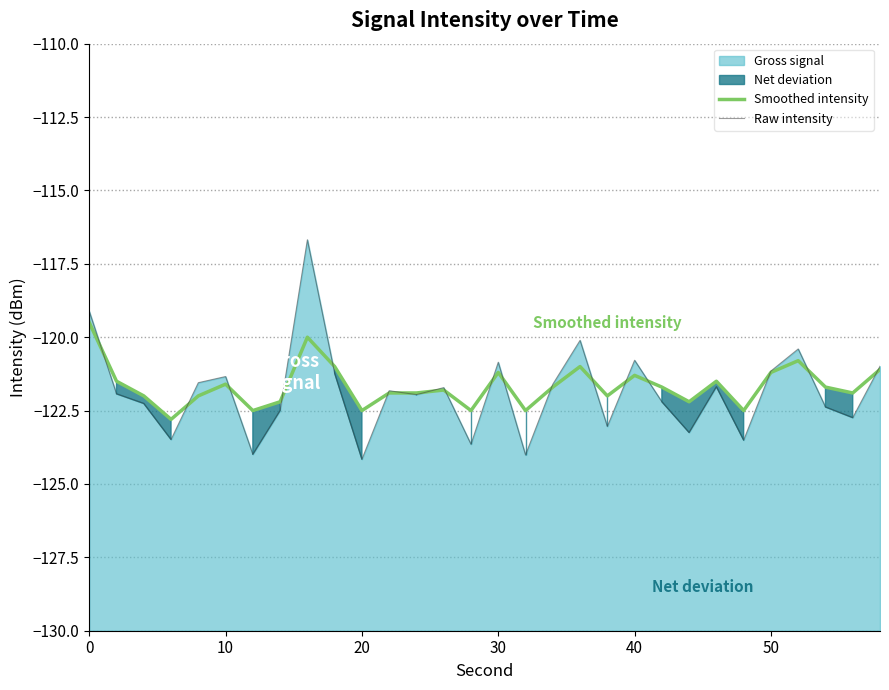

True or false: Raw intensity and Smoothed intensity cross at least once.

True